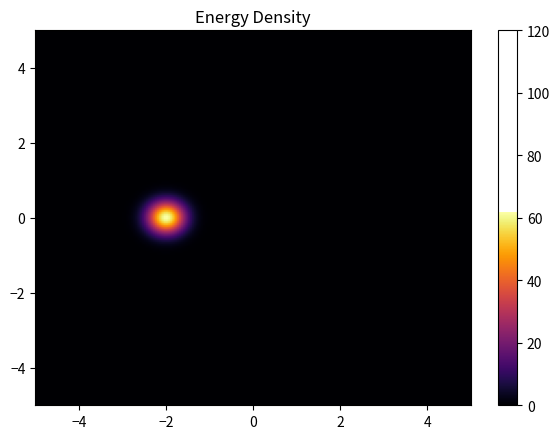

What is the maximum value shown in the chart?

62